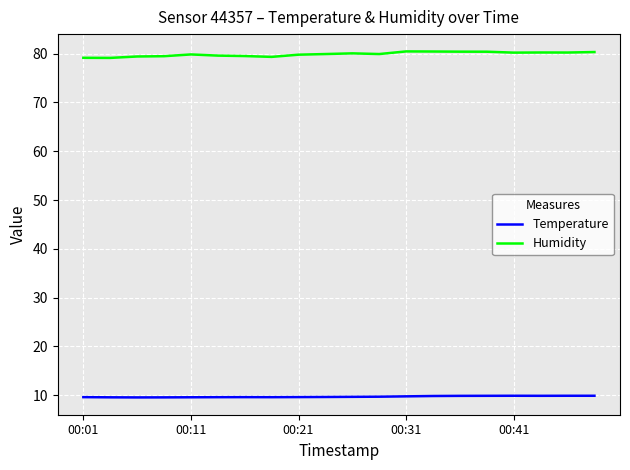

How many lines are shown in the chart?

2